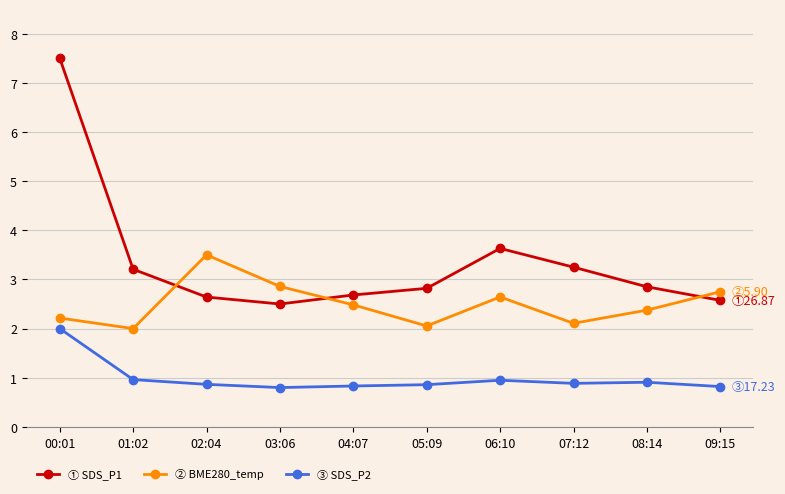

At which category is the sum across all series the highest?

00:01